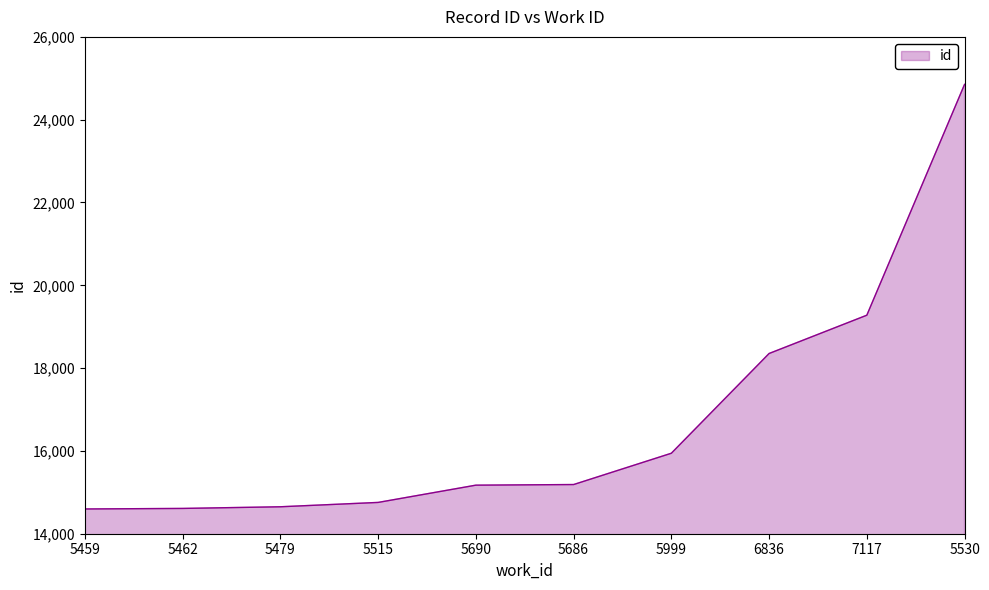

True or false: the data has more than 1 interior local peaks.

False